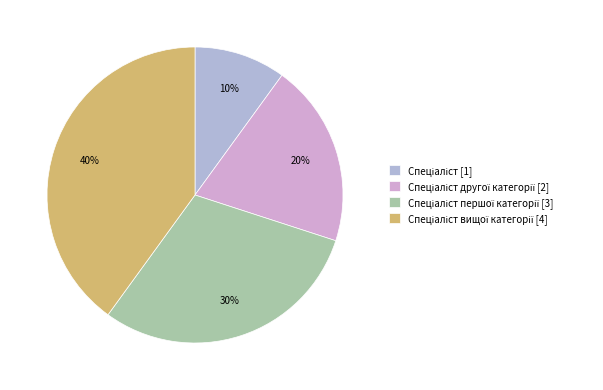

What is the largest slice in the pie chart?

Спеціаліст вищої категорії